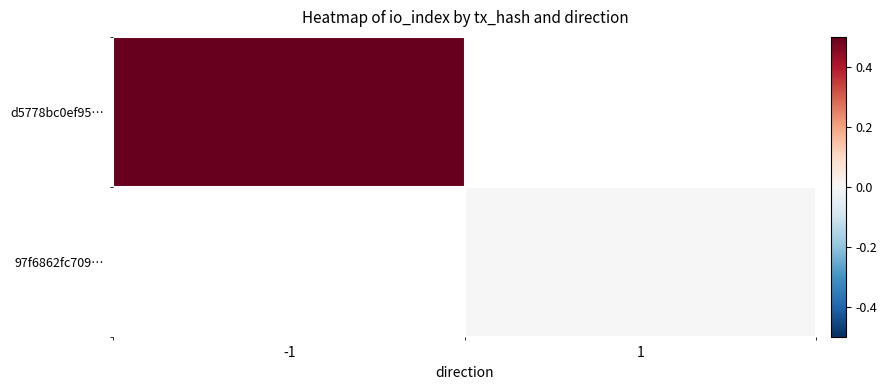

What is the greatest value displayed?

0.5